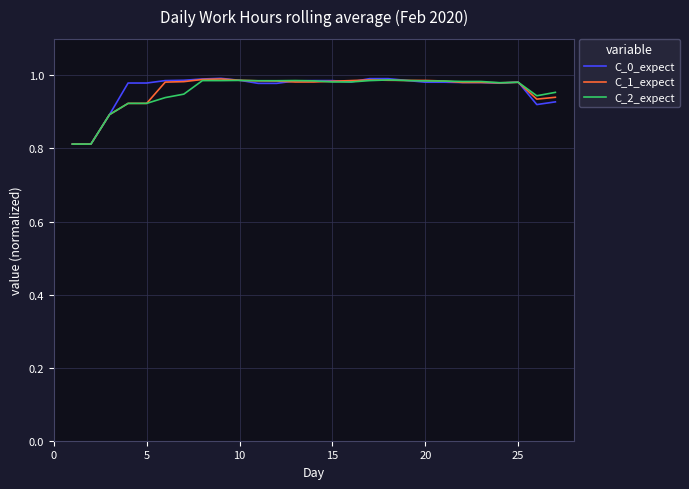

Which series has the widest spread of values?

C_0_expect